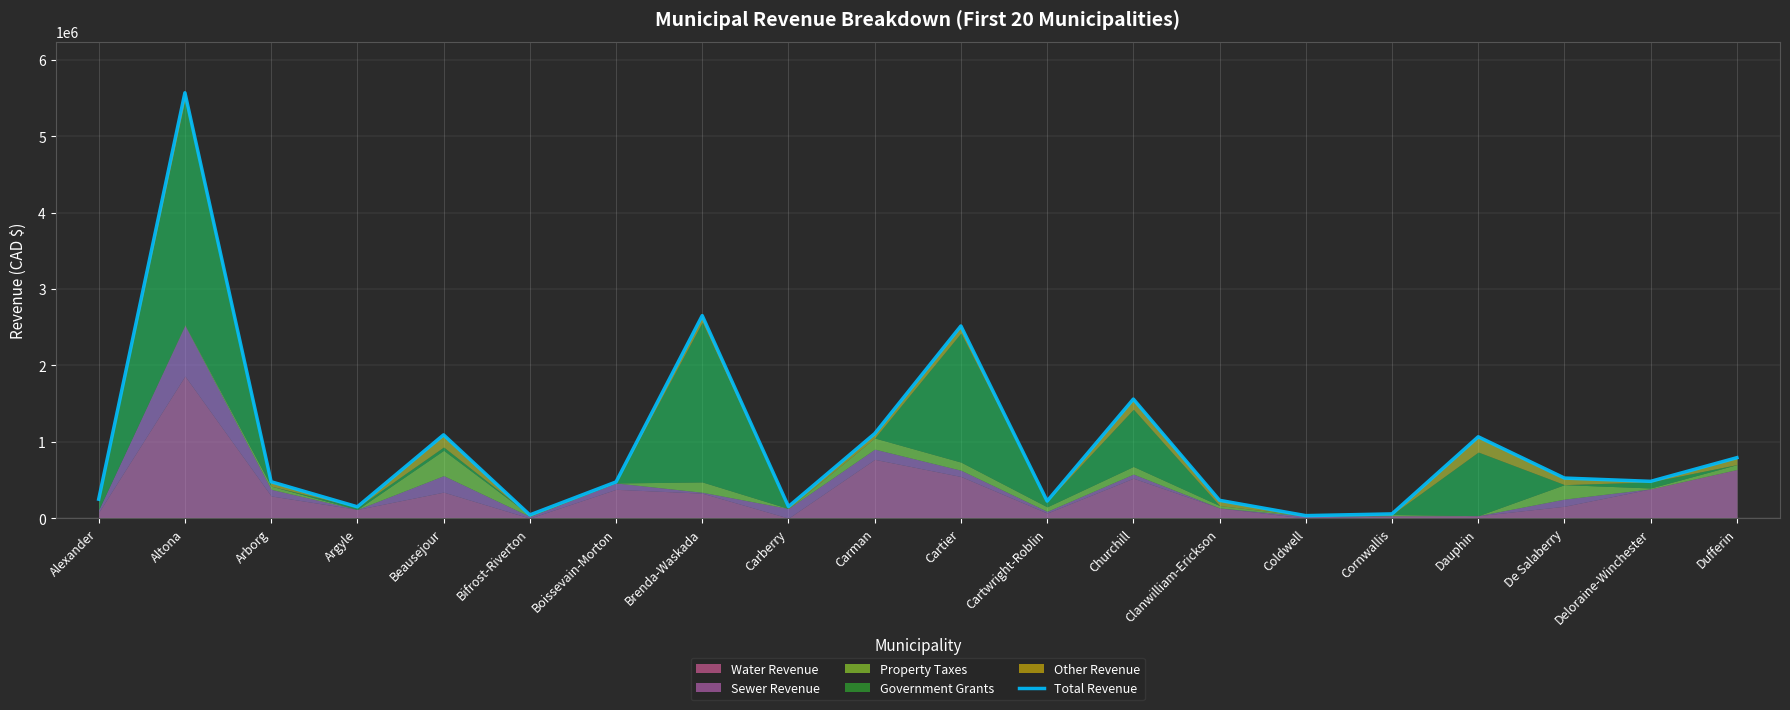

Which has a higher value, Bifrost-Riverton or Cartier?

Cartier